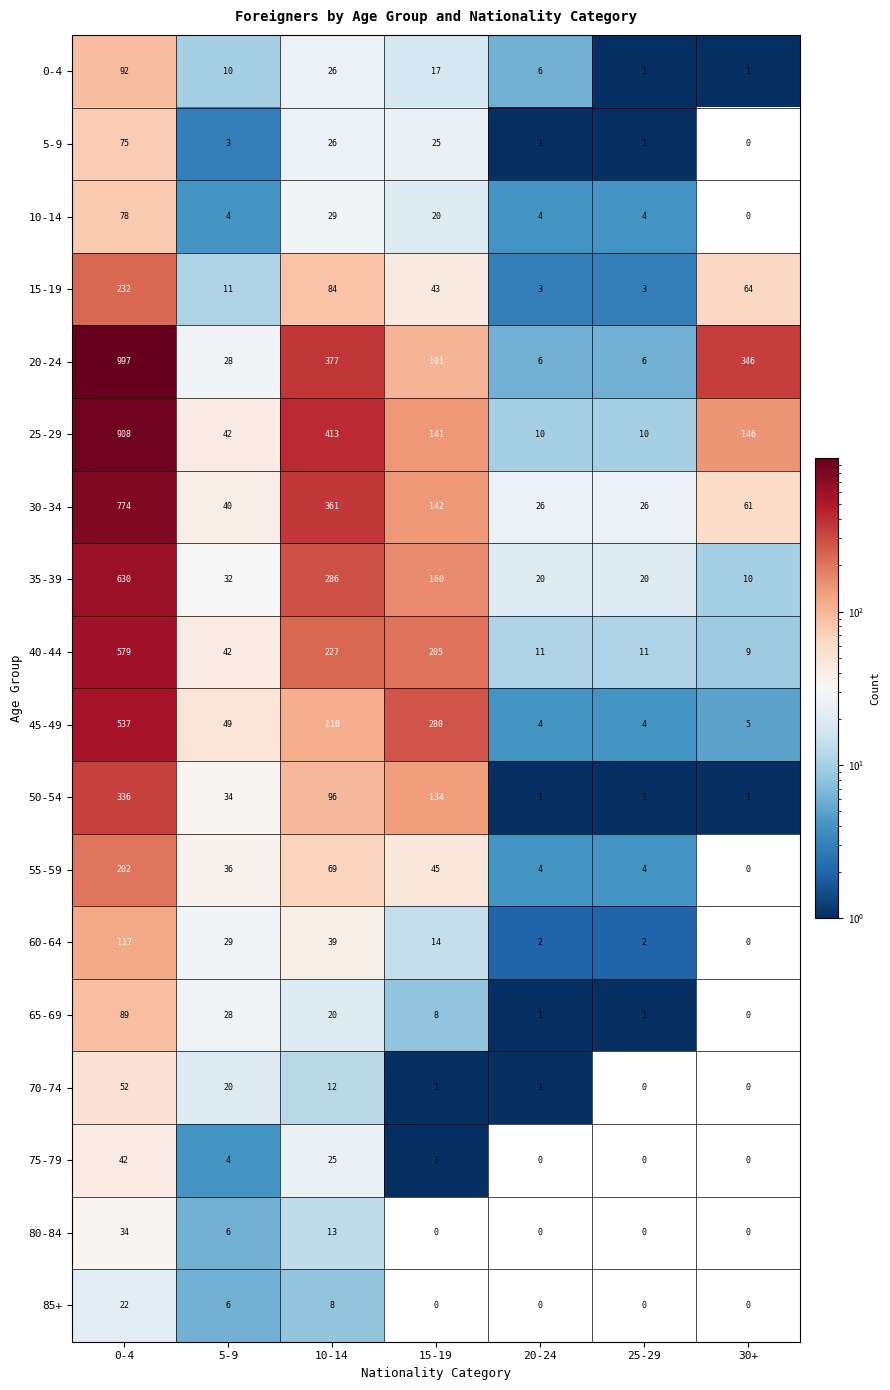

List the series in order of their peak value, lowest first.

85+, 80-84, 75-79, 70-74, 5-9, 10-14, 65-69, 0-4, 60-64, 55-59, 15-19, 50-54, 45-49, 40-44, 35-39, 30-34, 25-29, 20-24